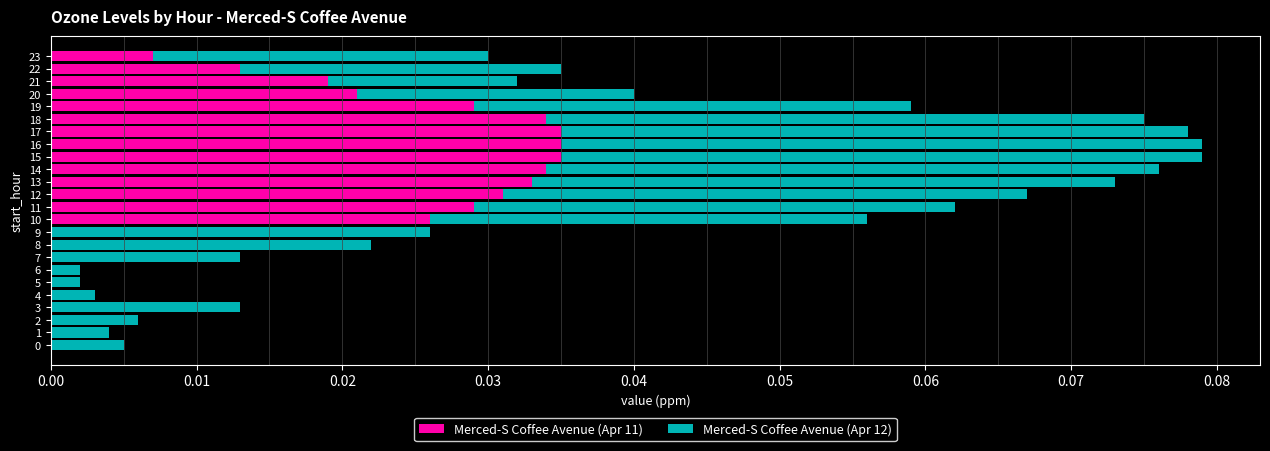

The value of Merced-S Coffee Avenue (Apr 11) at 18 is 0.1. True or false?

False